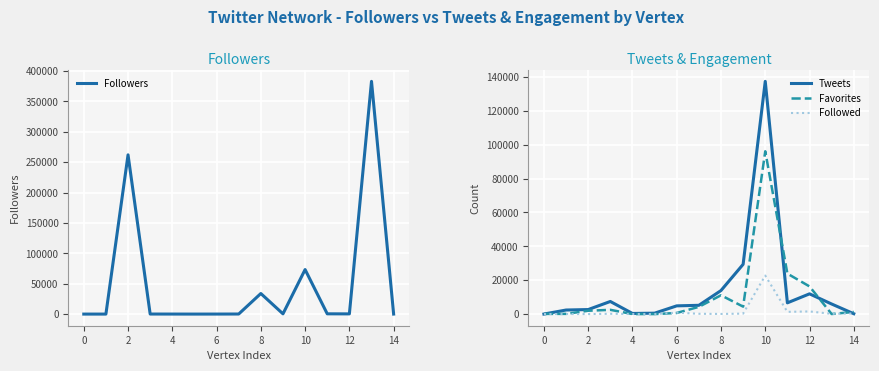

At how many categories does at least one series exceed 316412?

1